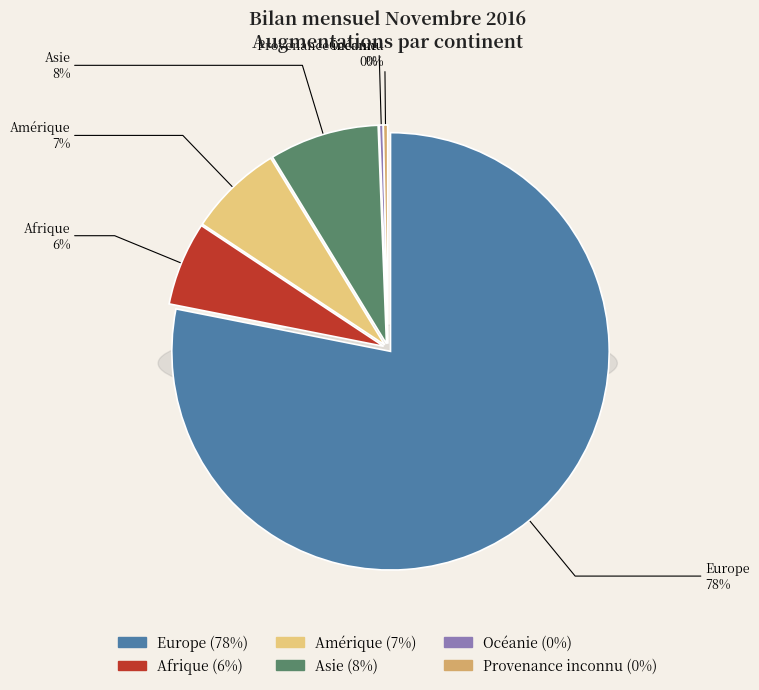

Rank the categories by value from lowest to highest.

Océanie, Provenance inconnu, Afrique, Amérique, Asie, Europe